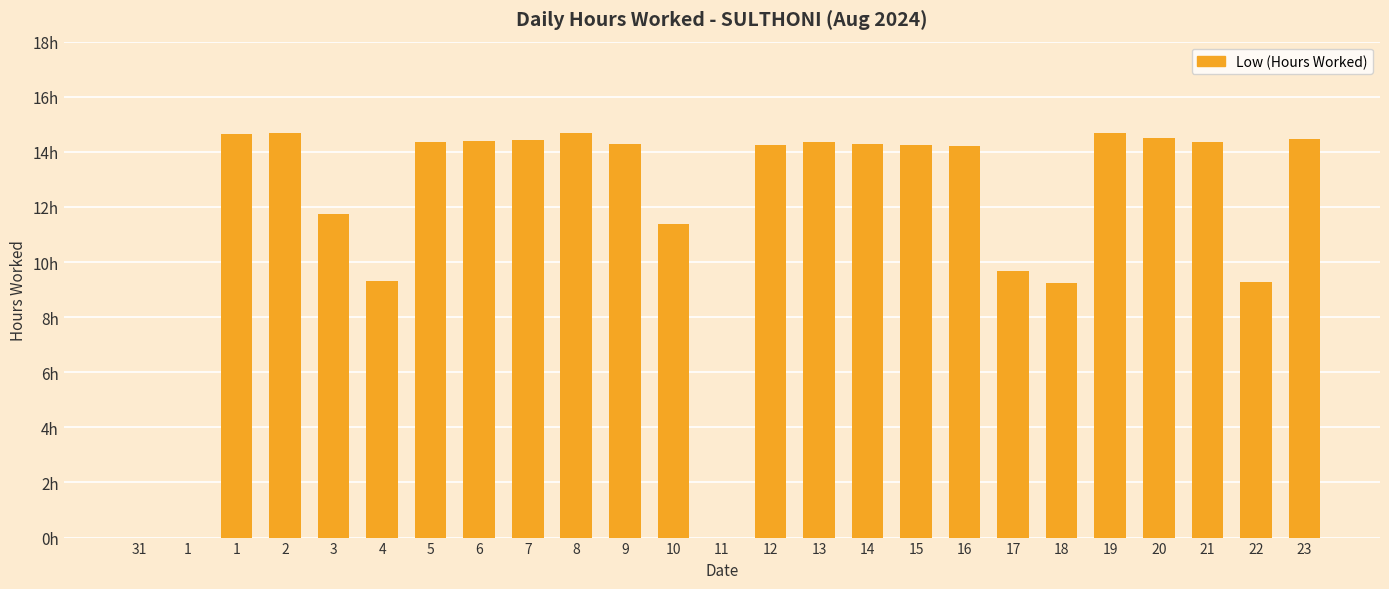

Reading left to right, list all the values displayed in this chart.

0.0	0.0	14.6	14.7	11.7	9.3	14.3	14.4	14.4	14.7	14.3	11.4	0.0	14.2	14.3	14.3	14.2	14.2	9.7	9.2	14.7	14.5	14.3	9.3	14.5